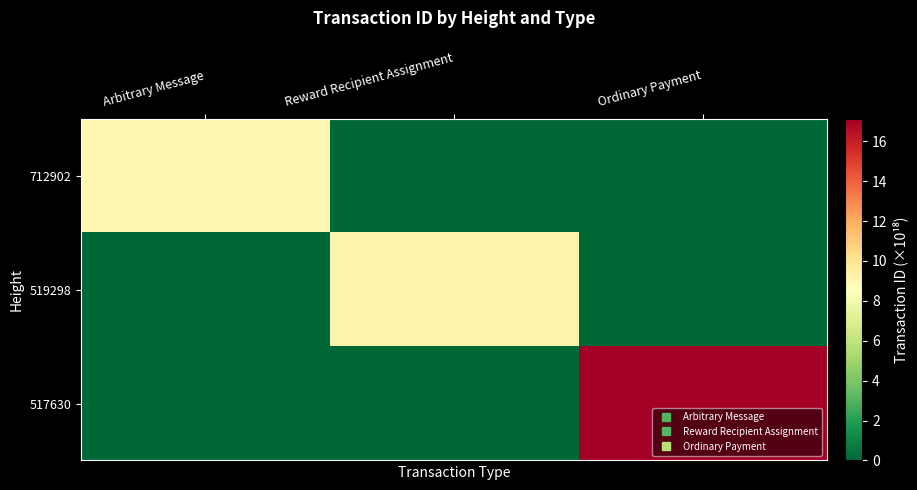

Reading left to right, what are all the values shown in this chart?

712902: Arbitrary Message=9.0	Reward Recipient Assignment=0.0	Ordinary Payment=0.0
519298: Arbitrary Message=0.0	Reward Recipient Assignment=9.2	Ordinary Payment=0.0
517630: Arbitrary Message=0.0	Reward Recipient Assignment=0.0	Ordinary Payment=17.1